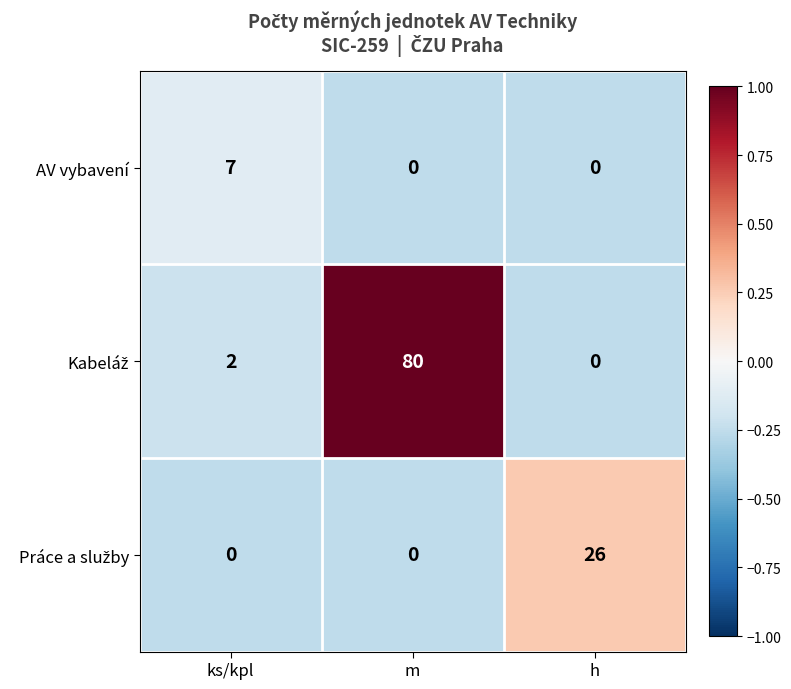

What is the difference between the maximum and minimum values in the AV vybavení series?

7